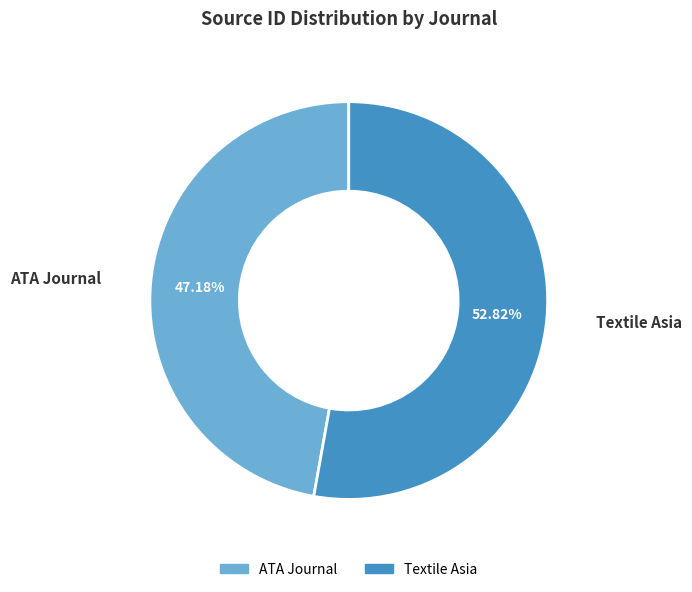

Does any single category account for the majority?

Yes